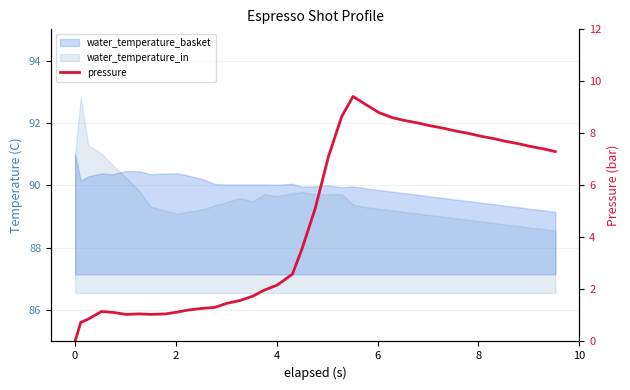

Does the chart have visible grid lines?

Yes